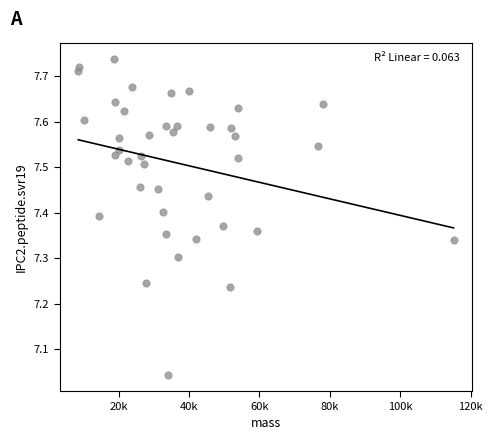

What is the range of X values (max minus min)?

106593.1